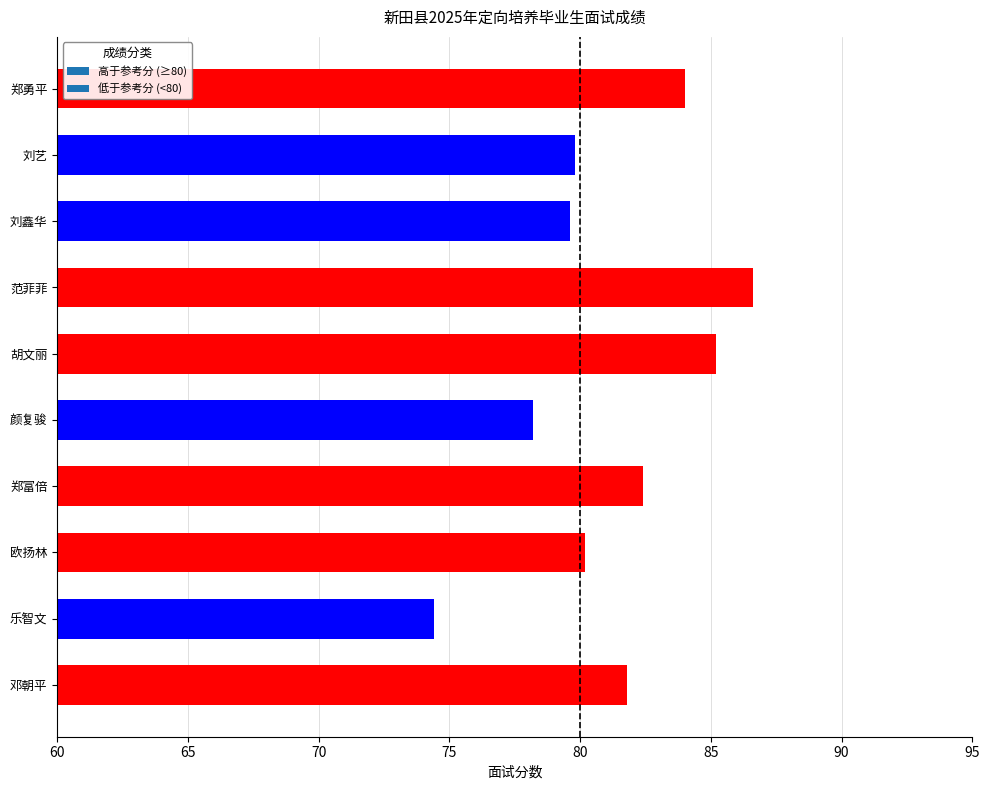

What is the change in value from 范菲菲 to 欧扬林?

-6.4